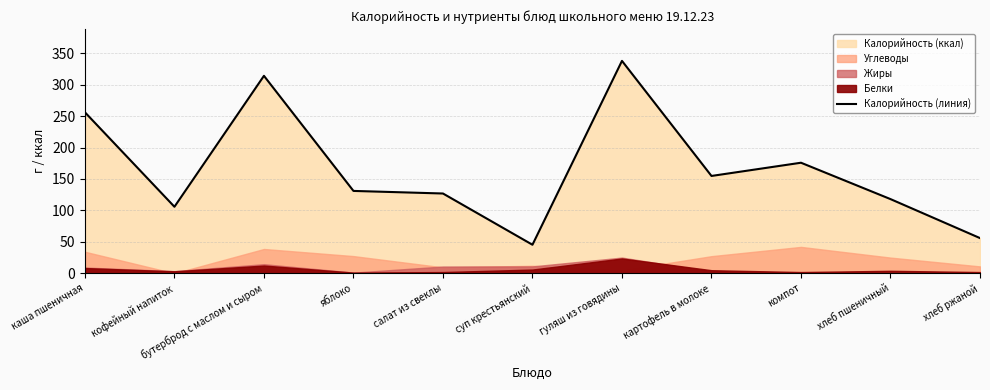

What is the change in value from салат из свеклы to компот?

+48.9